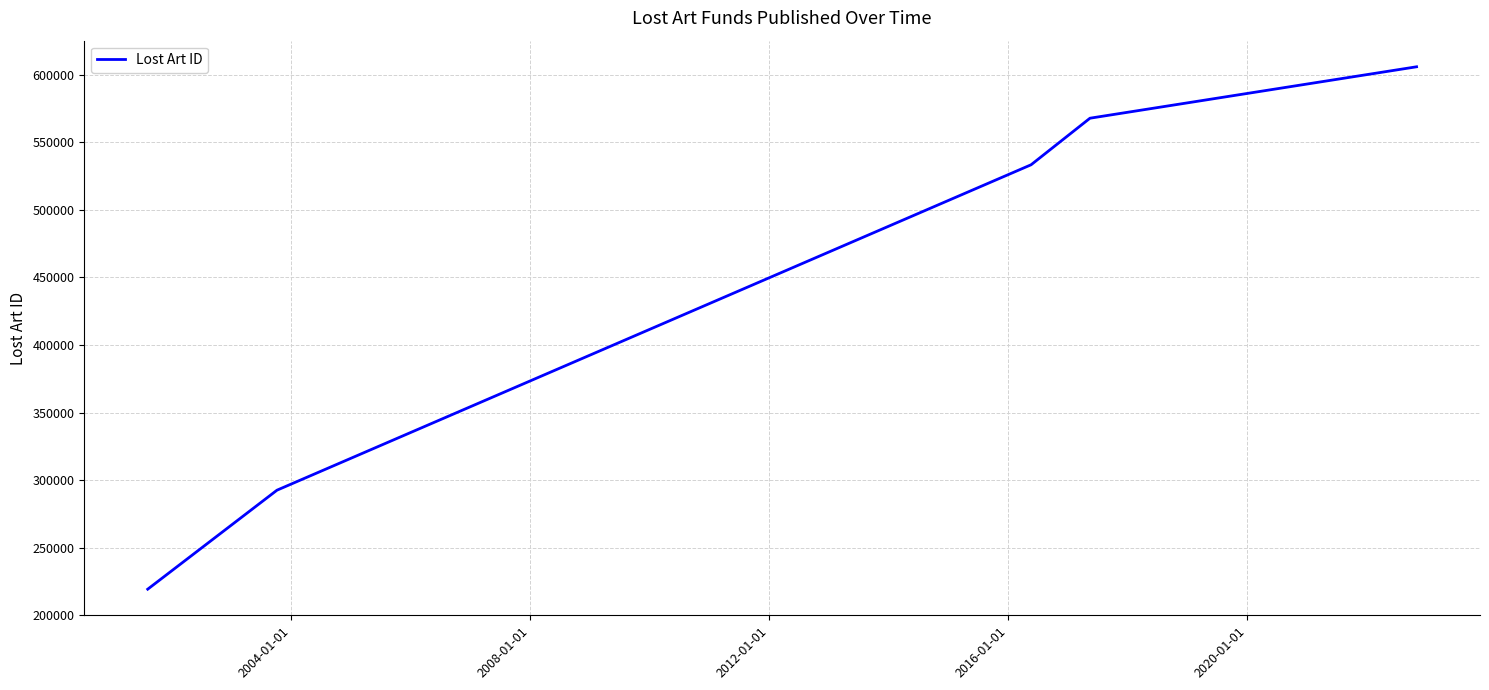

What is the minimum value shown in the chart?

219296